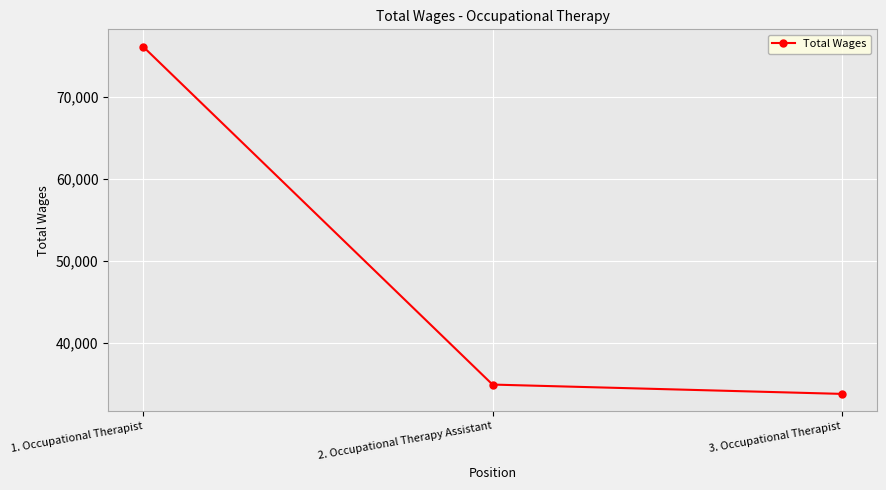

What is the approximate value at 3. Occupational Therapist, to the nearest 10?

33820